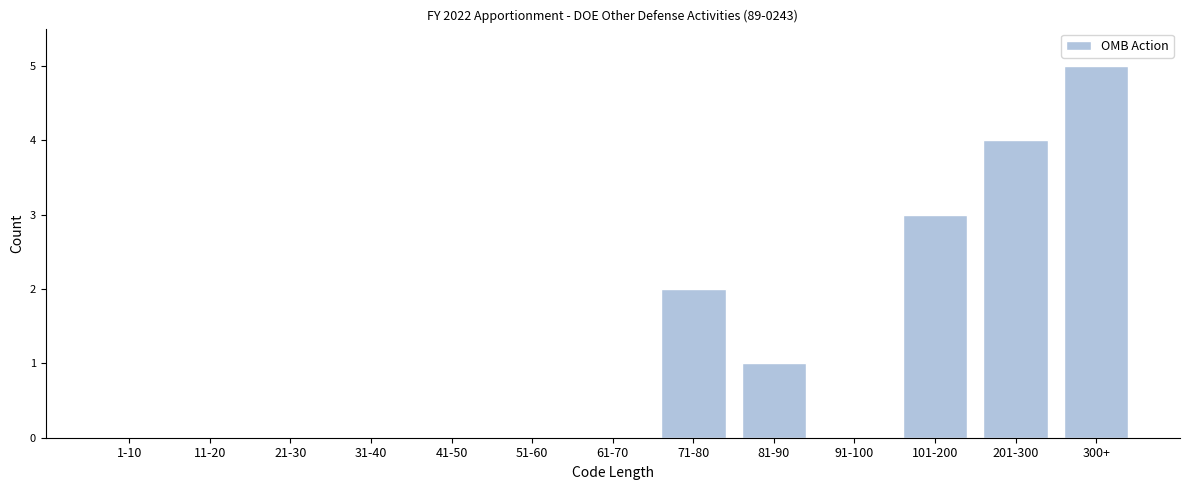

Reading left to right, list all the values displayed in this chart.

1-10=0	11-20=0	21-30=0	31-40=0	41-50=0	51-60=0	61-70=0	71-80=2	81-90=1	91-100=0	101-200=3	201-300=4	300+=5